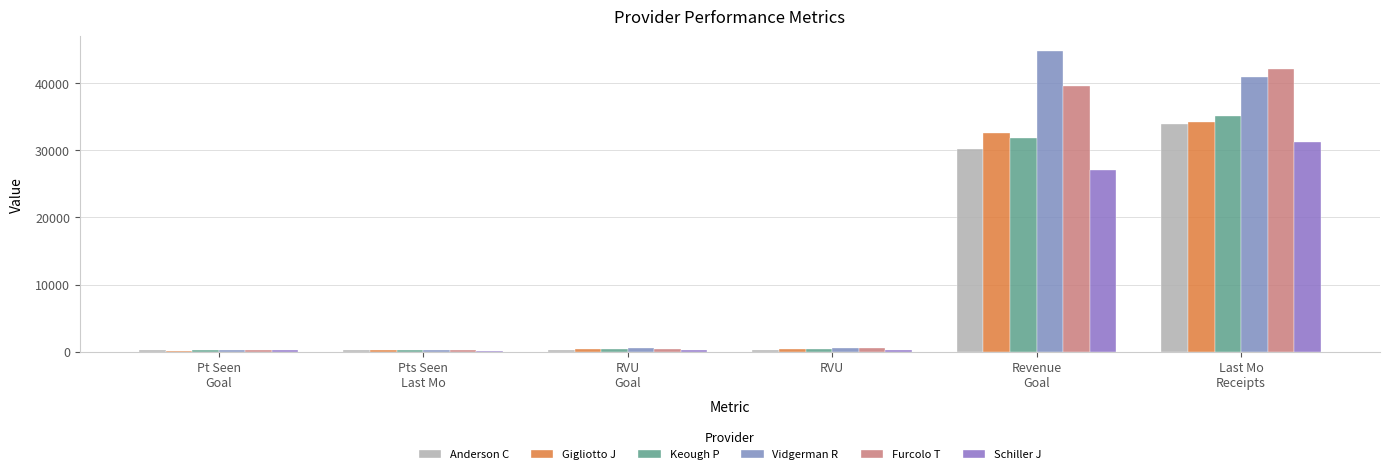

True or false: Keough P has a value of 336.8 at RVU.

True